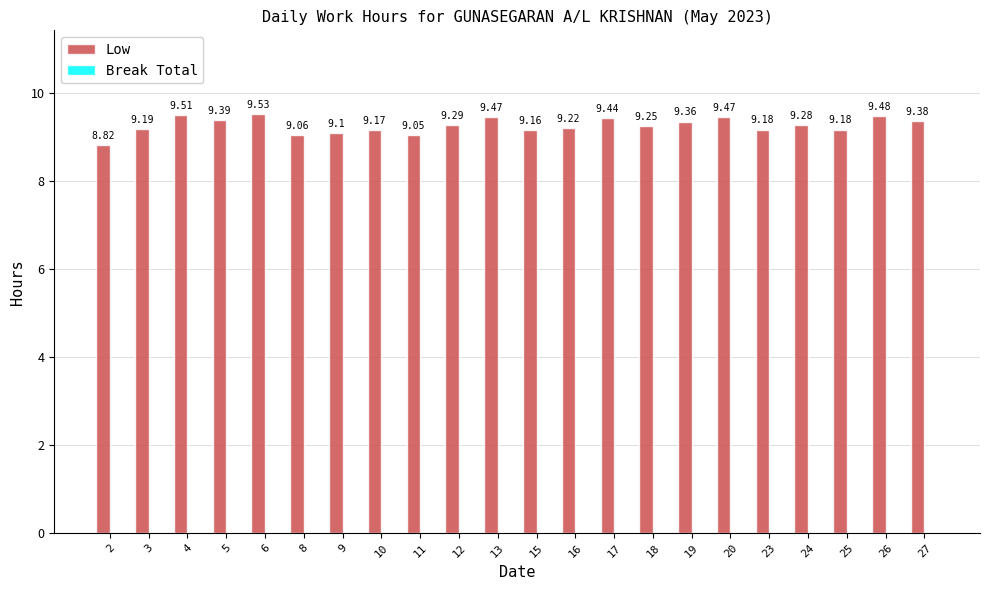

What is the sum of the values at 17 and 3?

18.6